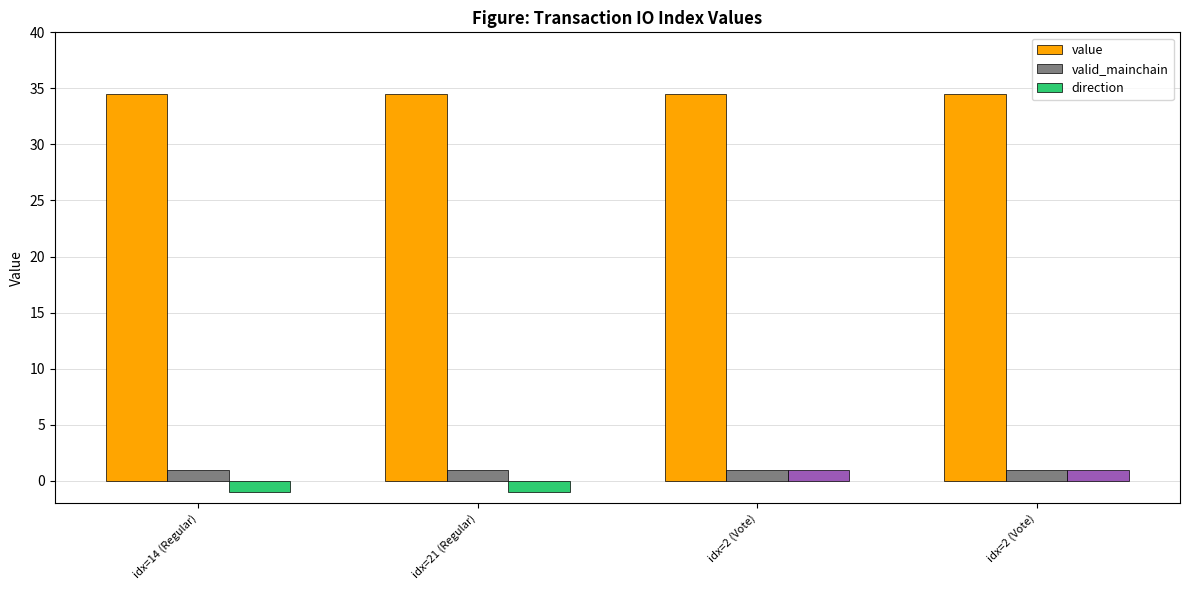

What value does the valid_mainchain series have at idx=14 (Regular)?

1.0